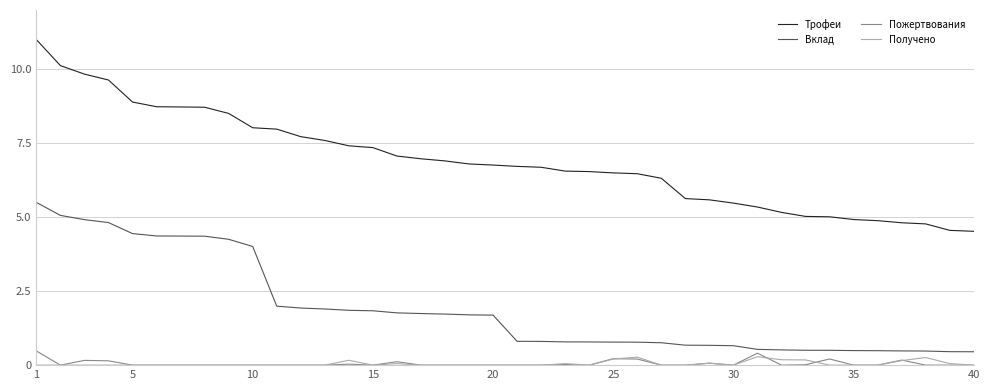

What are all the series names shown in the legend?

Трофеи, Вклад, Пожертвования, Получено